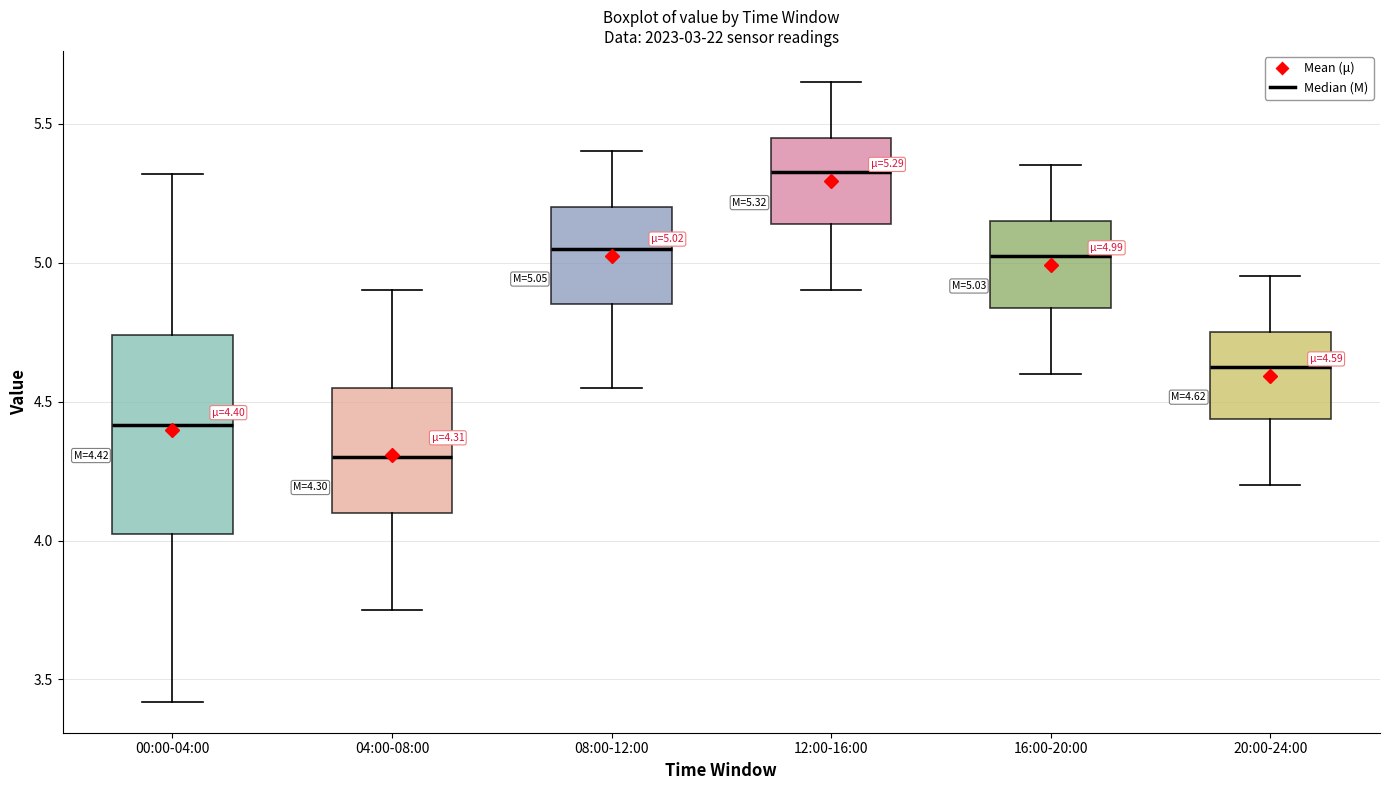

Comparing the boxes themselves (not the whiskers), which one is the tallest?

00:00-04:00